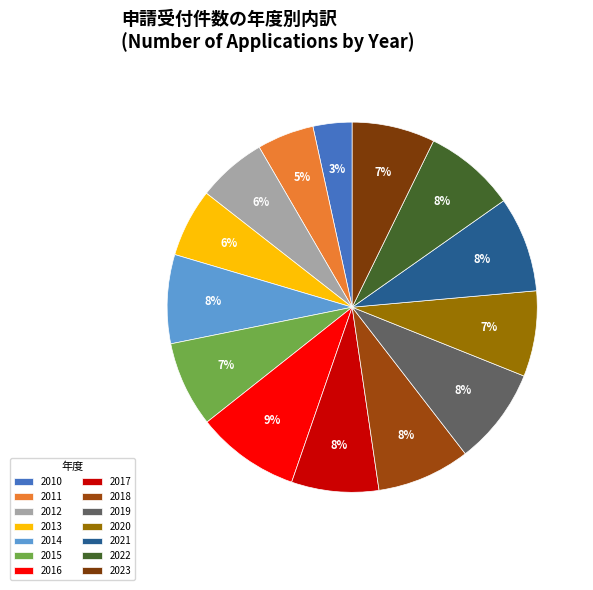

Is it true that 2021 is 8% of the pie?

True